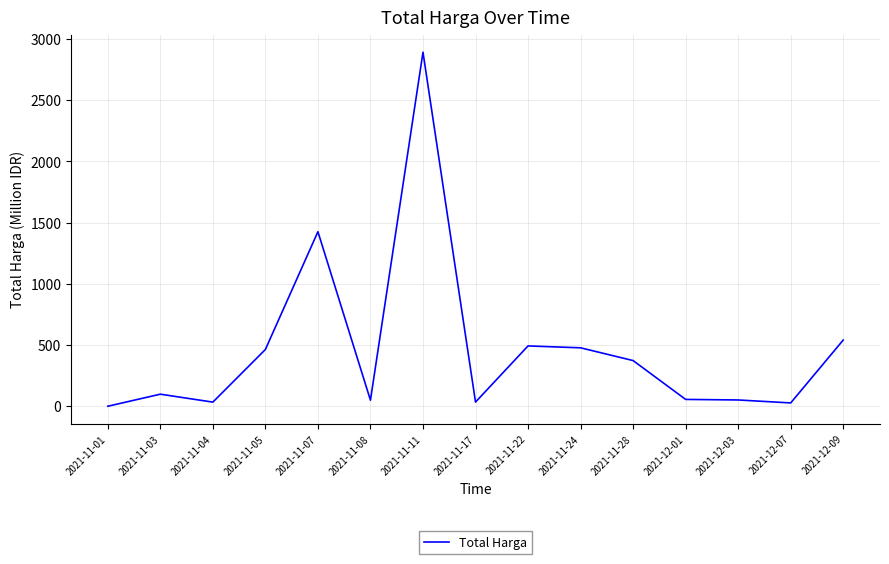

Read the value at 2021-11-07.

1425.9